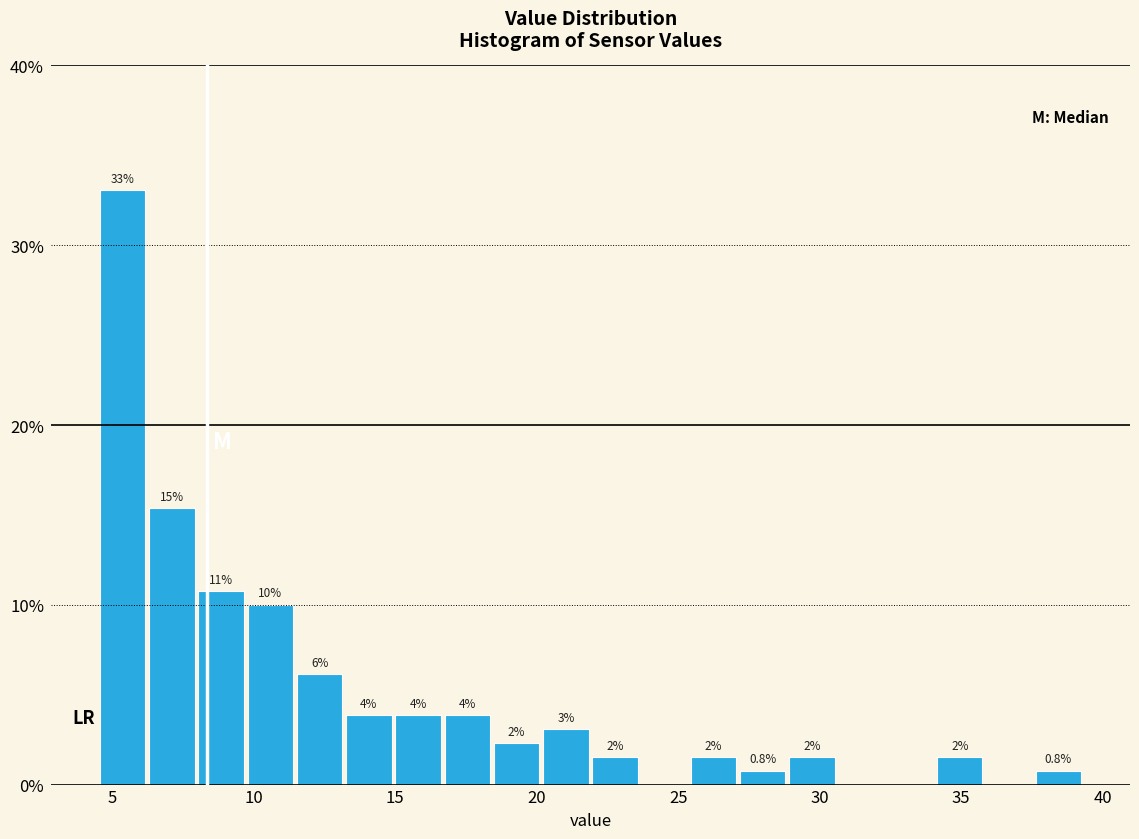

Read against the x-axis, roughly where is the centre of the tallest bar?

5.5